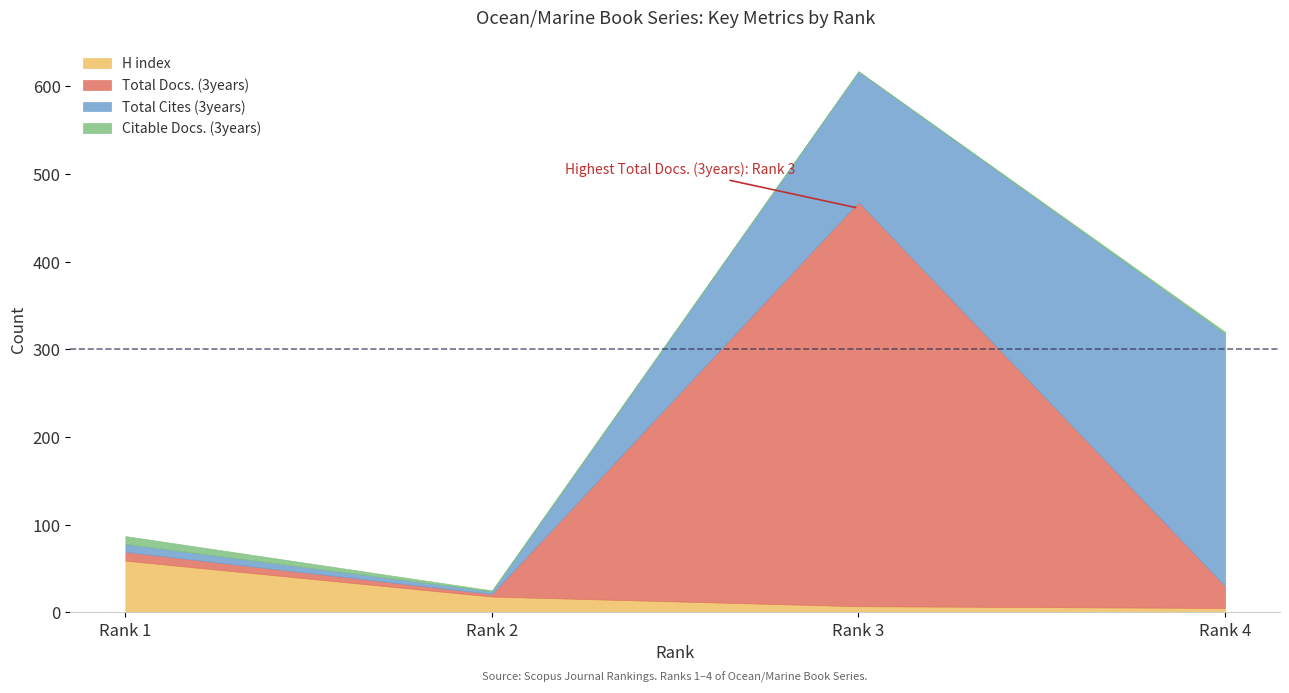

Between Rank 2 and Rank 4, which is larger?

Rank 2